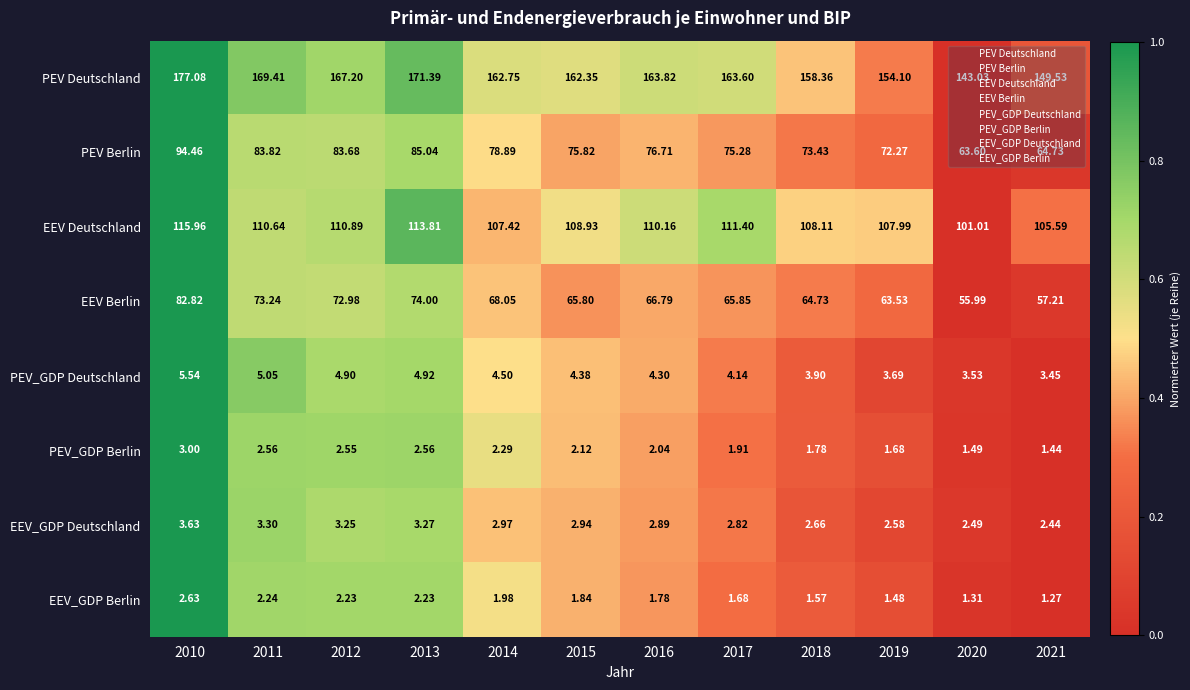

At 2010, list the series in order from largest to smallest.

PEV Deutschland, EEV Deutschland, PEV Berlin, EEV Berlin, PEV_GDP Deutschland, EEV_GDP Deutschland, PEV_GDP Berlin, EEV_GDP Berlin